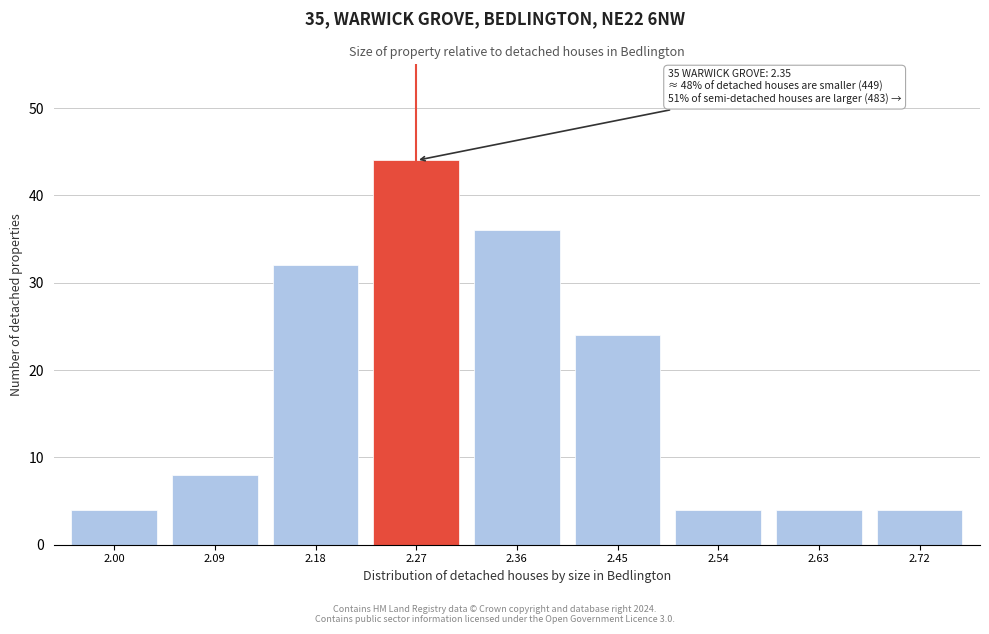

Reading right to left, transcribe all the data shown in this chart.

4	4	4	24	36	44	32	8	4